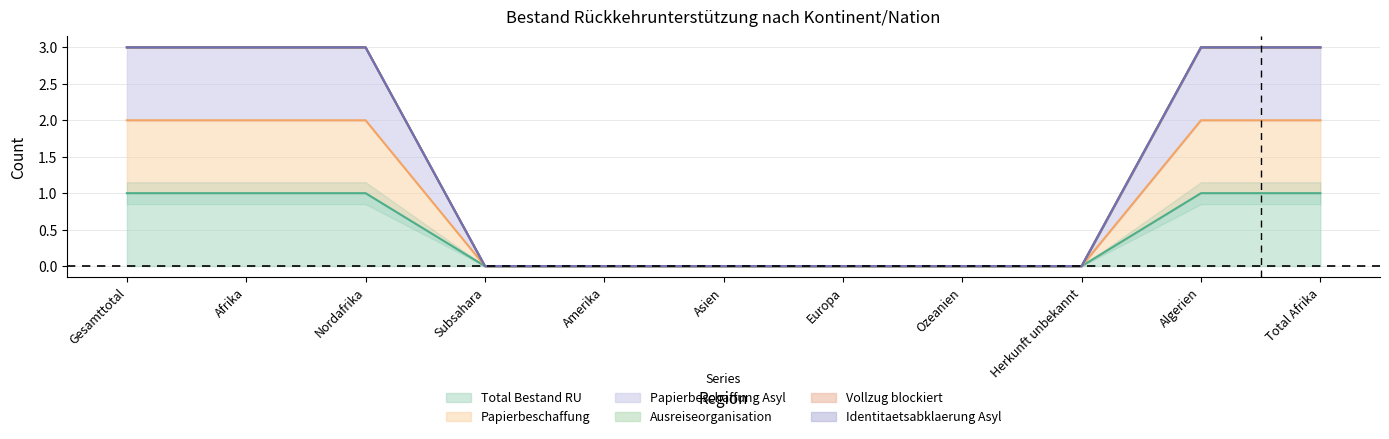

True or false: Papierbeschaffung Asyl and Papierbeschaffung intersect in this chart.

False